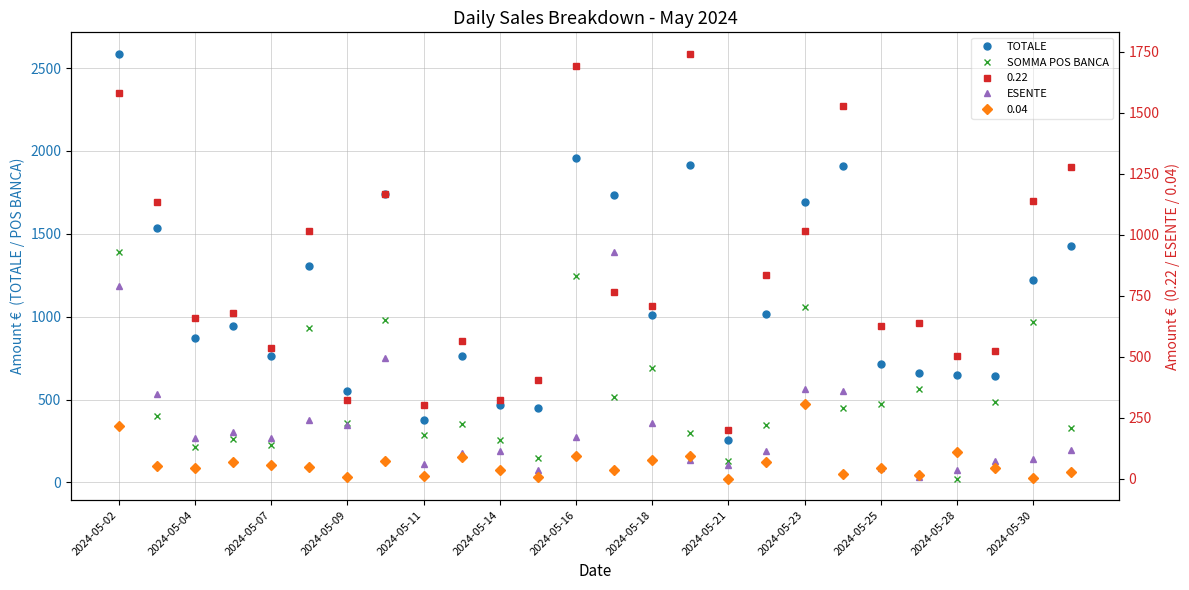

Between 19 and 2024-05-02, which is larger?

2024-05-02